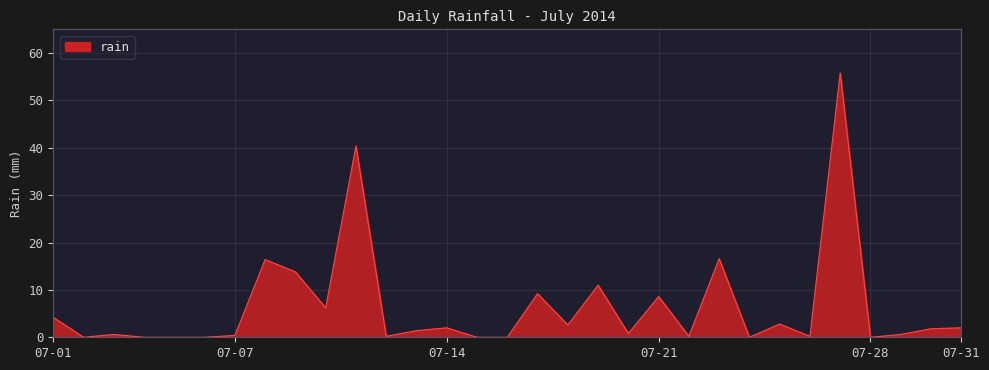

What is the maximum value shown in the chart?

55.8